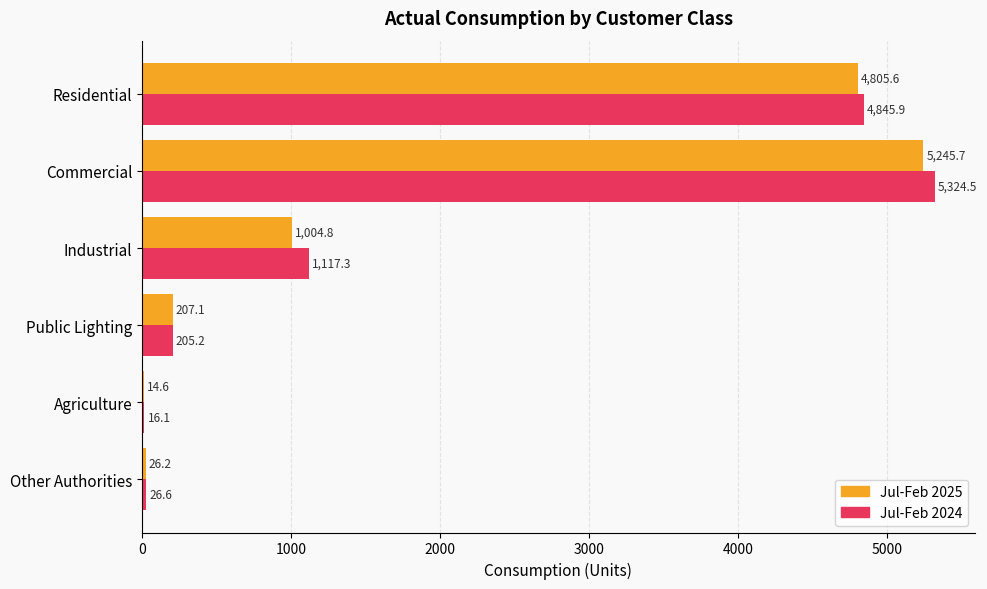

What is the approximate value of Jul-Feb 2025 at Other Authorities?

26.2